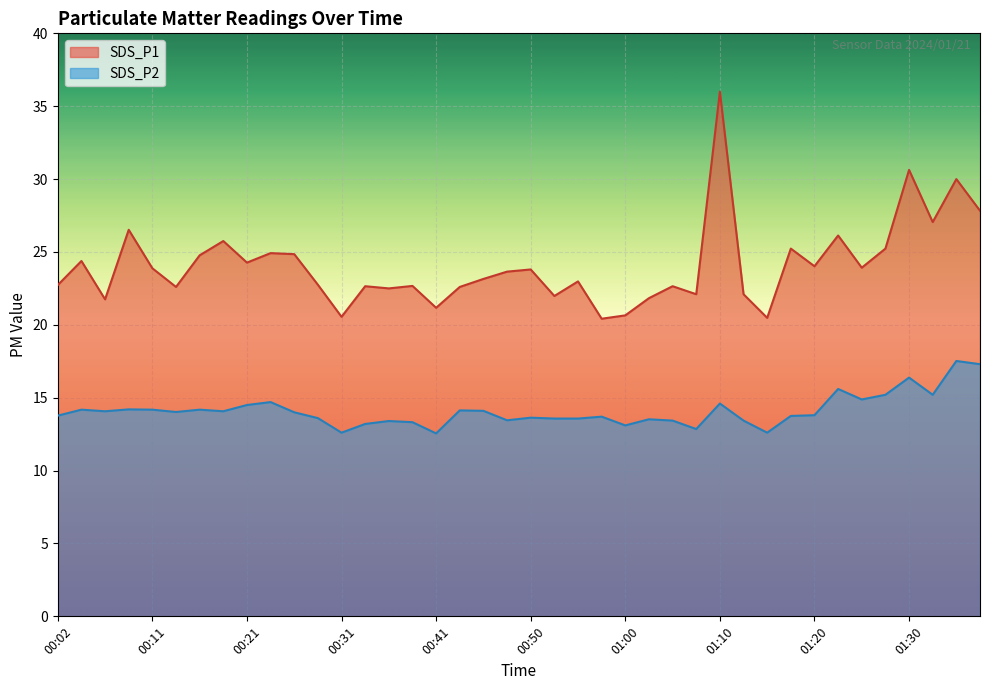

Reading left to right, list all the values displayed in this chart.

SDS_P1: 22.7	24.4	21.8	26.5	23.9	22.6	24.8	25.8	24.3	24.9	24.9	22.8	20.6	22.6	22.5	22.7	21.2	22.6	23.1	23.6	23.8	22.0	23.0	20.4	20.6	21.8	22.6	22.1	36.0	22.1	20.5	25.2	24.0	26.1	23.9	25.2	30.6	27.1	30.0	27.8
SDS_P2: 13.8	14.2	14.1	14.2	14.2	14.0	14.2	14.1	14.5	14.7	14.0	13.6	12.6	13.2	13.4	13.3	12.6	14.1	14.1	13.4	13.6	13.6	13.6	13.7	13.1	13.5	13.4	12.8	14.6	13.4	12.6	13.8	13.8	15.6	14.9	15.2	16.4	15.2	17.5	17.3